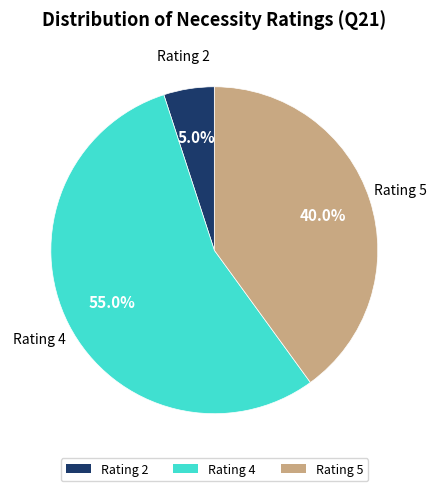

Which category has the biggest portion of the pie?

Rating 4